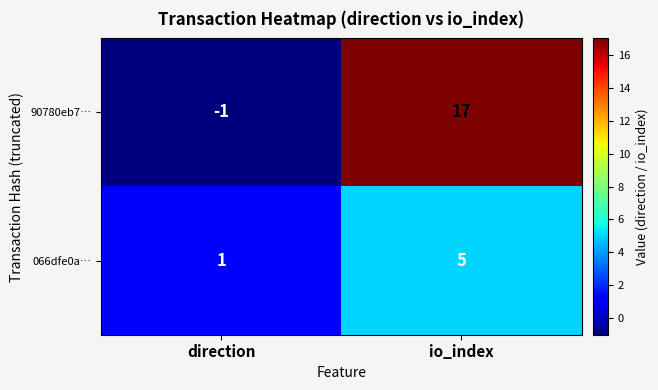

At which label is 90780eb7… closest to 8?

direction